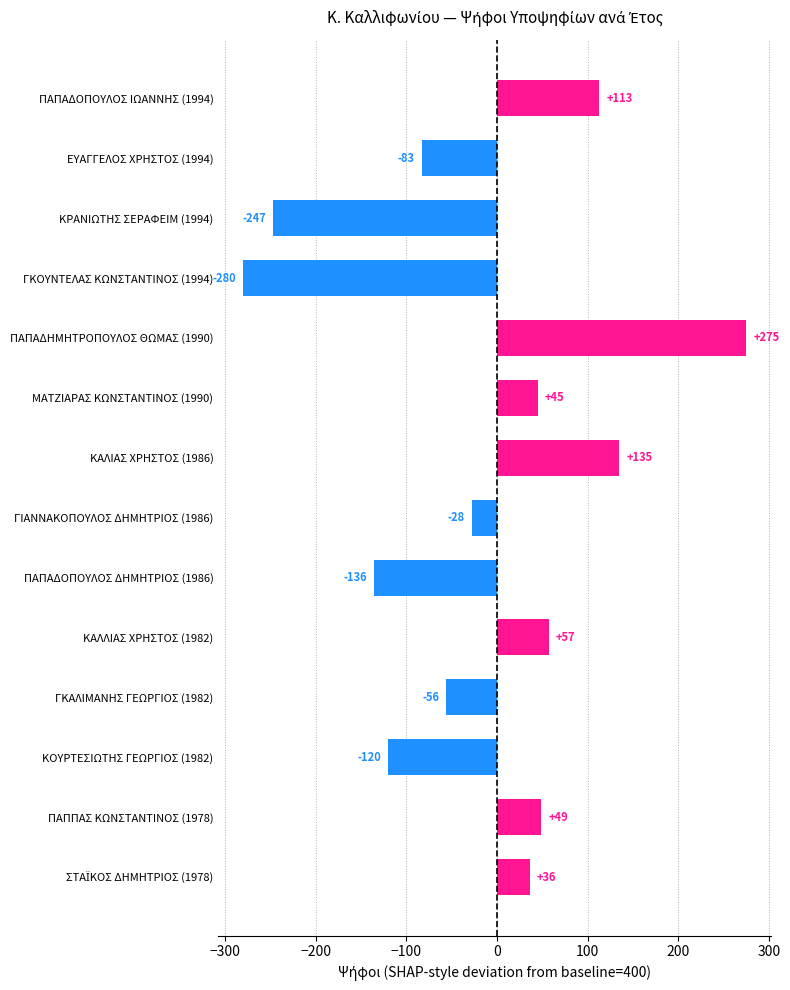

What is the value of the 9th bar from the top?

-136